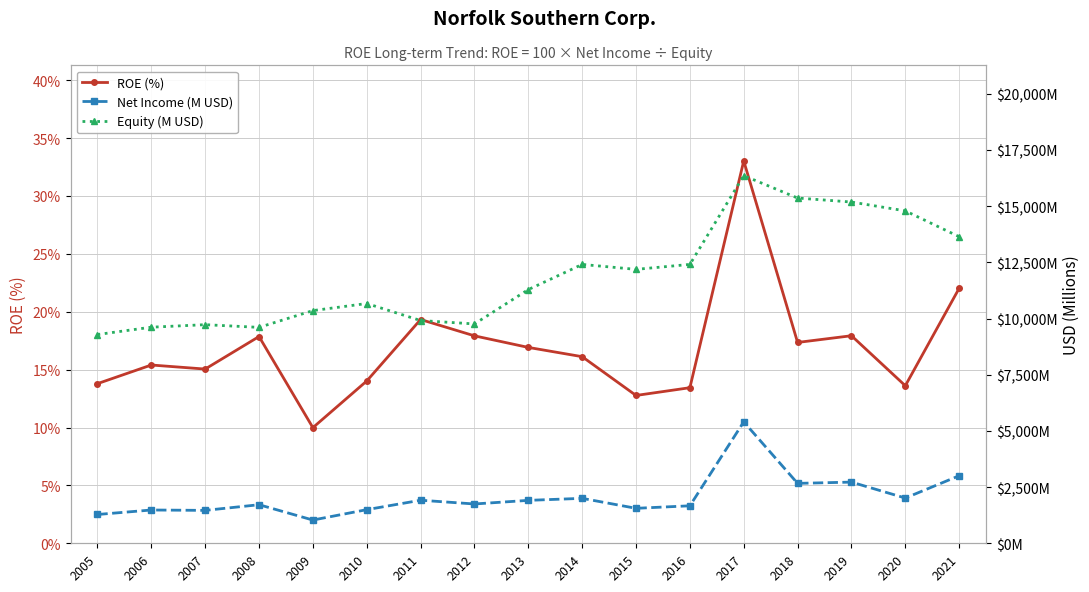

What is the value of the ROE (%) point at the 11th from the left?

12.8